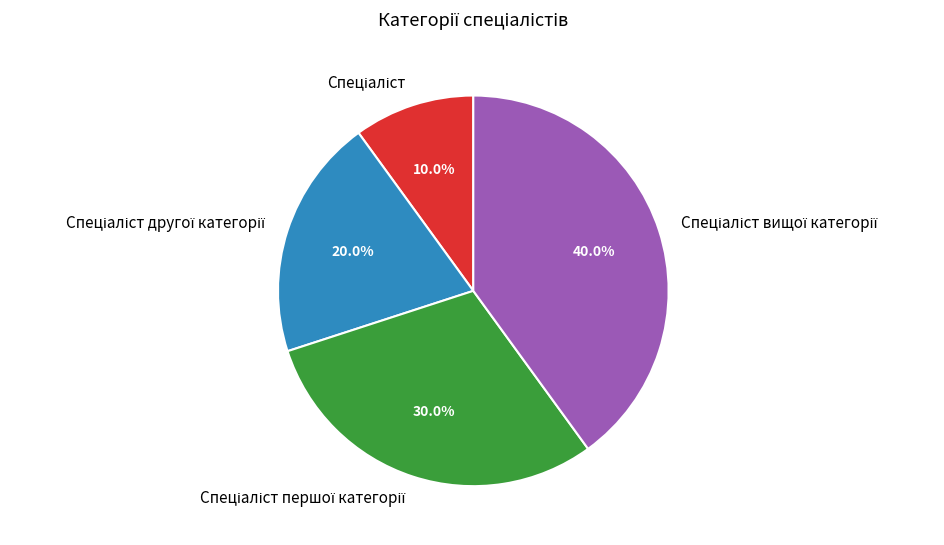

Is there a majority slice in this chart?

No